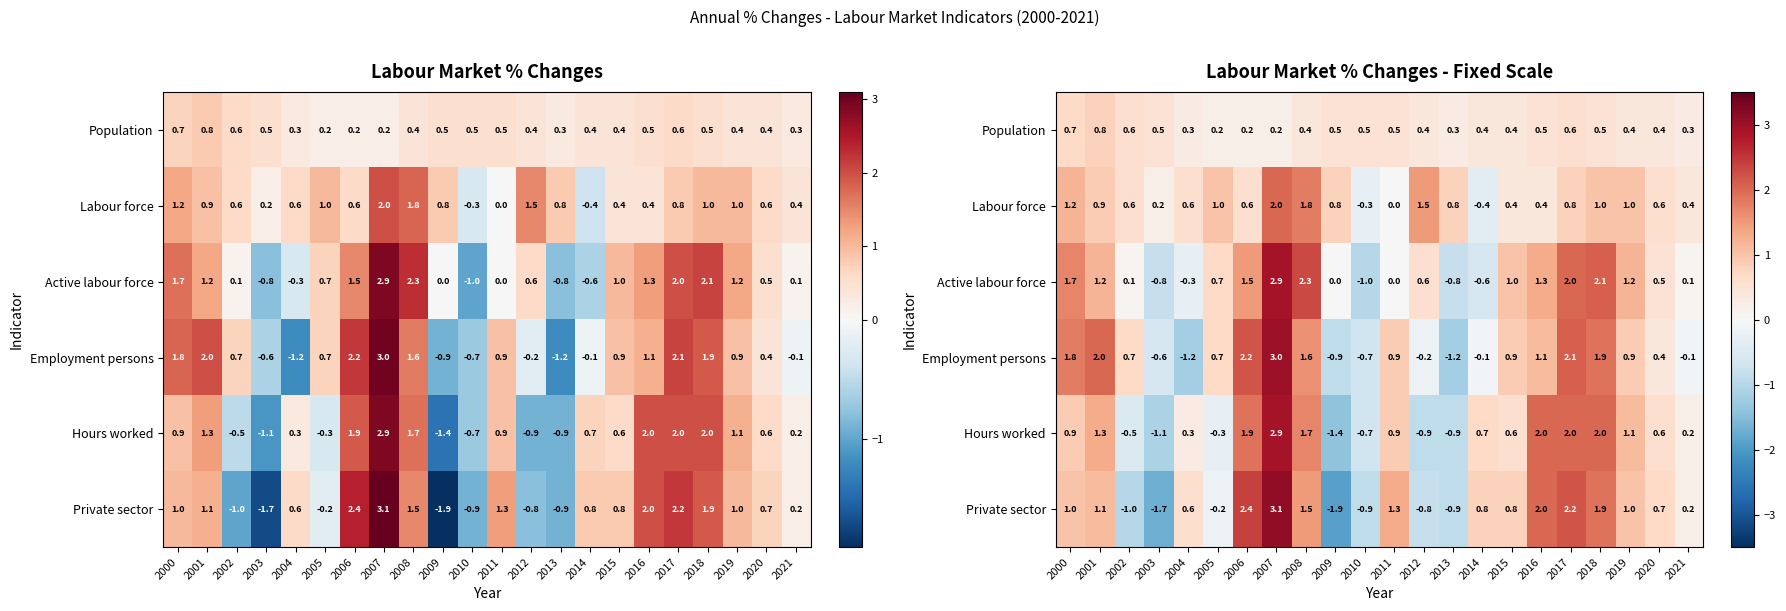

The Employment persons series shows -0.6 at 2003. True or false?

True